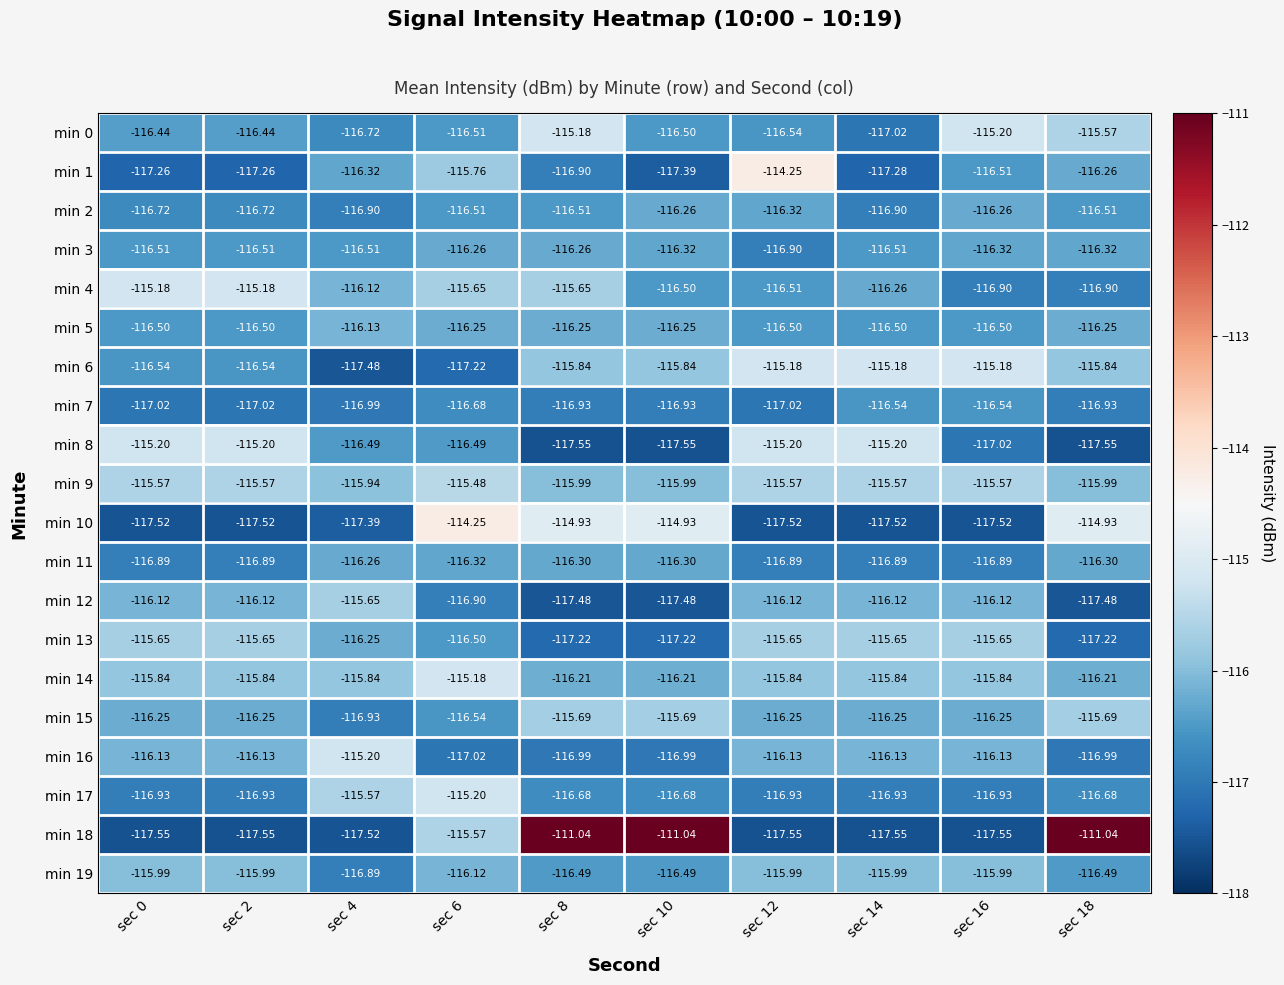

Is the value of min 18 at sec 0 greater than the value of min 3 at sec 4?

No